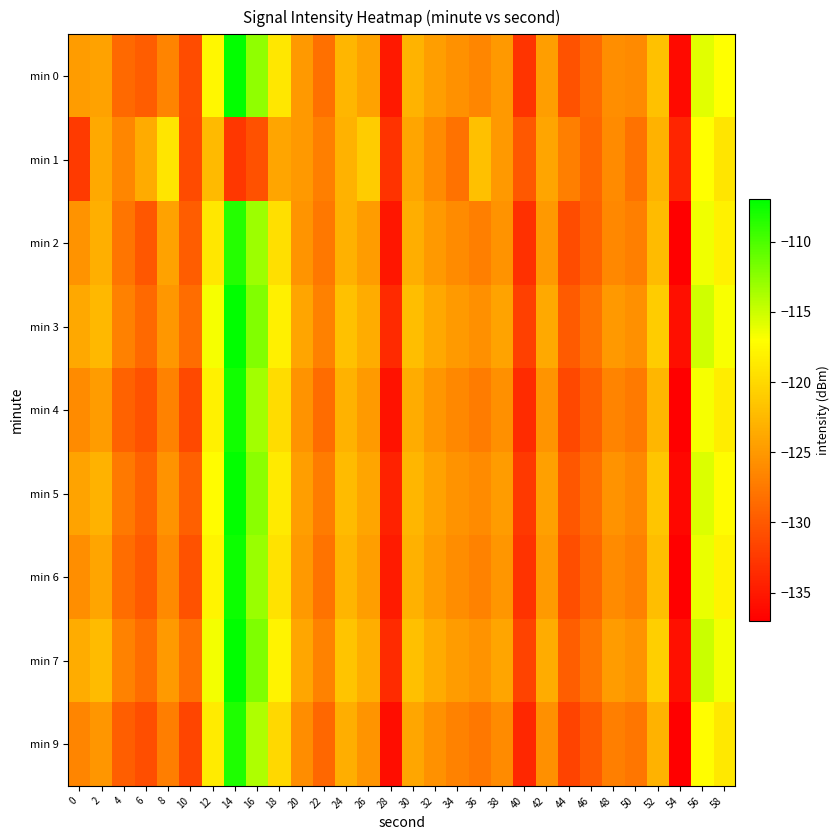

Count the number of categories in the chart.

30